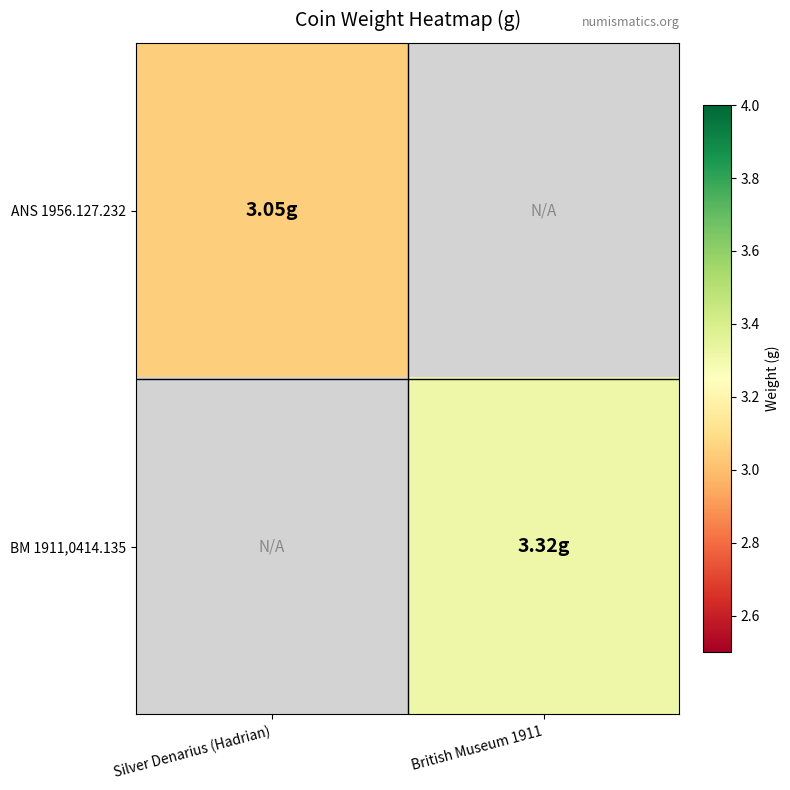

Is the value of BM 1911,0414.135 at Silver Denarius (Hadrian) greater than the value of ANS 1956.127.232 at Silver Denarius (Hadrian)?

No